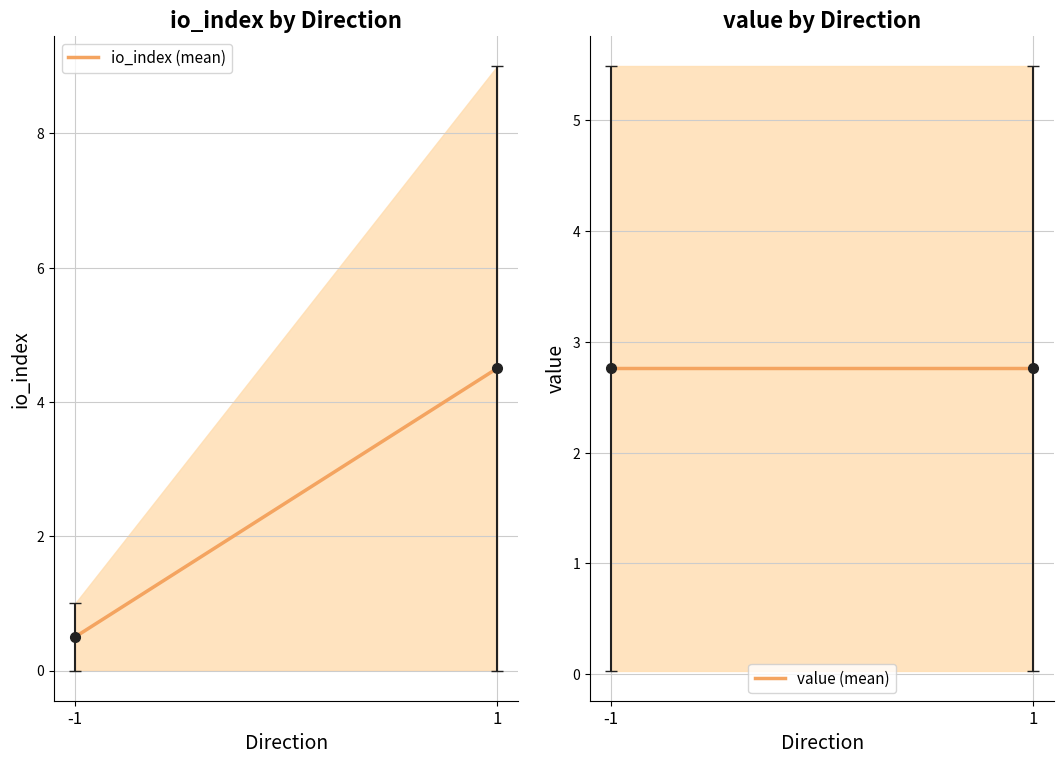

Where does the io_index (mean) series first go above 4?

1